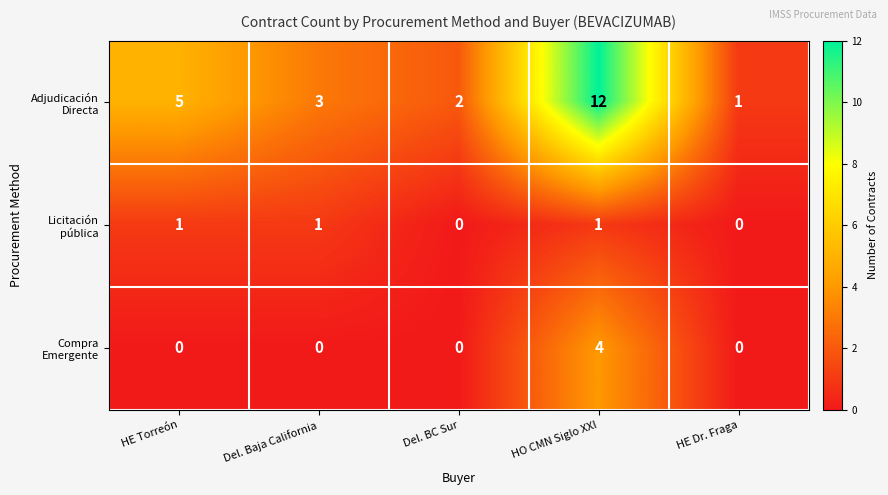

What is the difference between the highest and lowest values at HE Torreón?

5